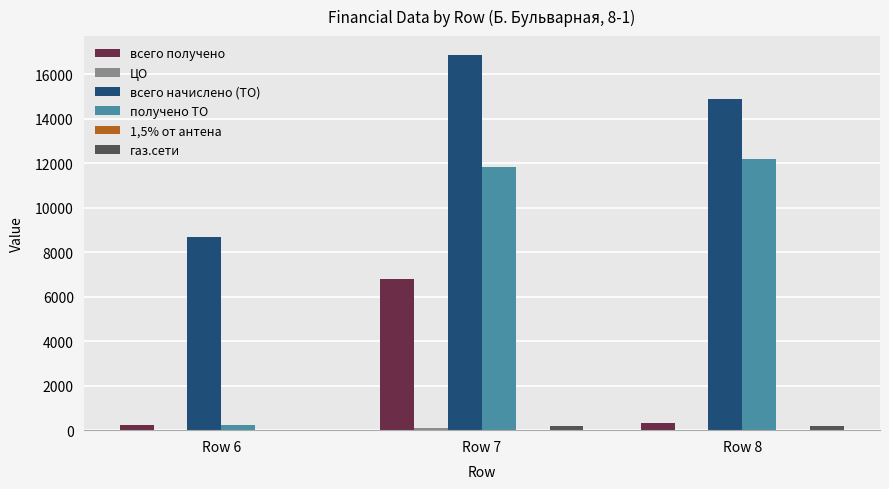

At which label is всего начислено (ТО) closest to 12786?

Row 8